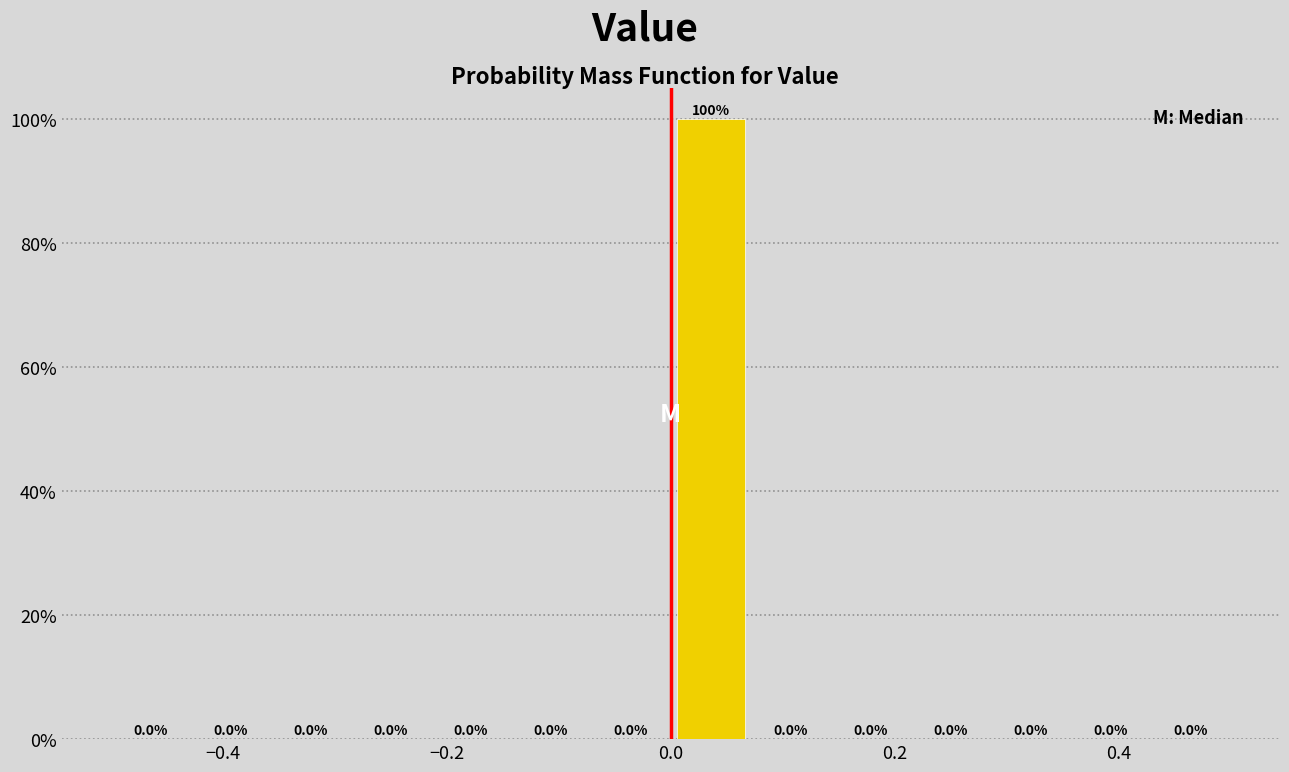

Around what value on the x-axis is the tallest bar? Give the approximate position of its centre, as read against the axis.

0.04